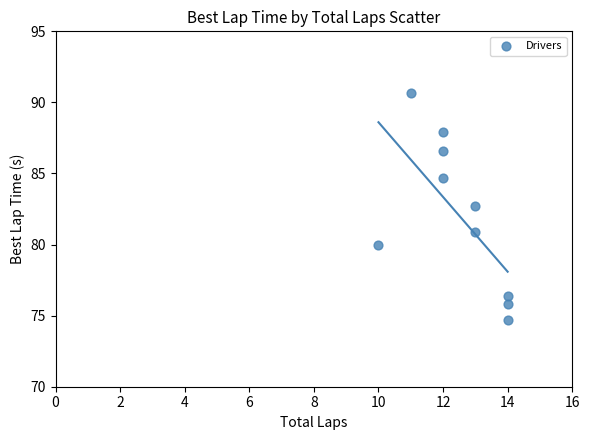

What is the range of X values (max minus min)?

4.0